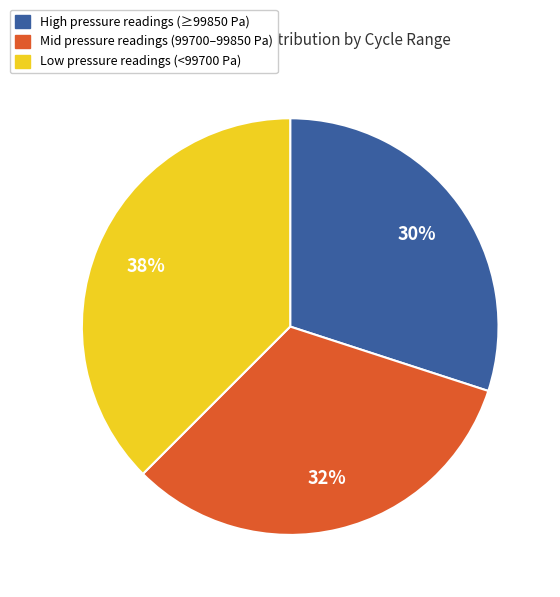

Is there a majority slice in this chart?

No